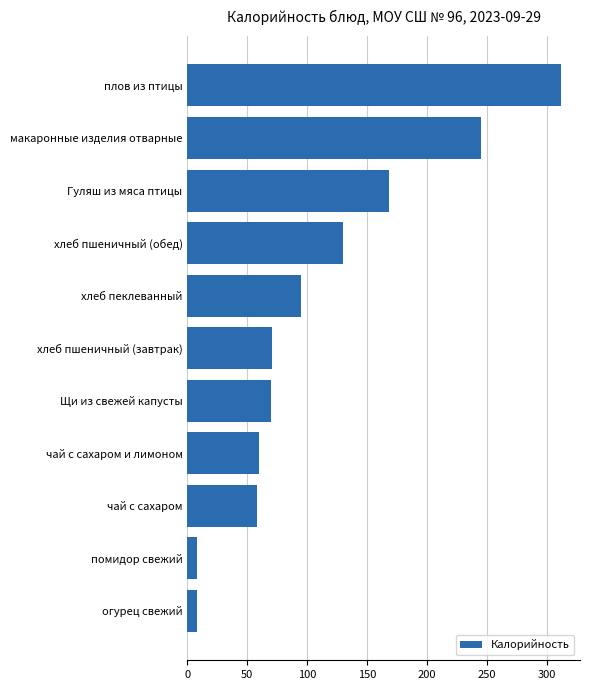

The chart shows a value of 341 at макаронные изделия отварные. True or false?

False